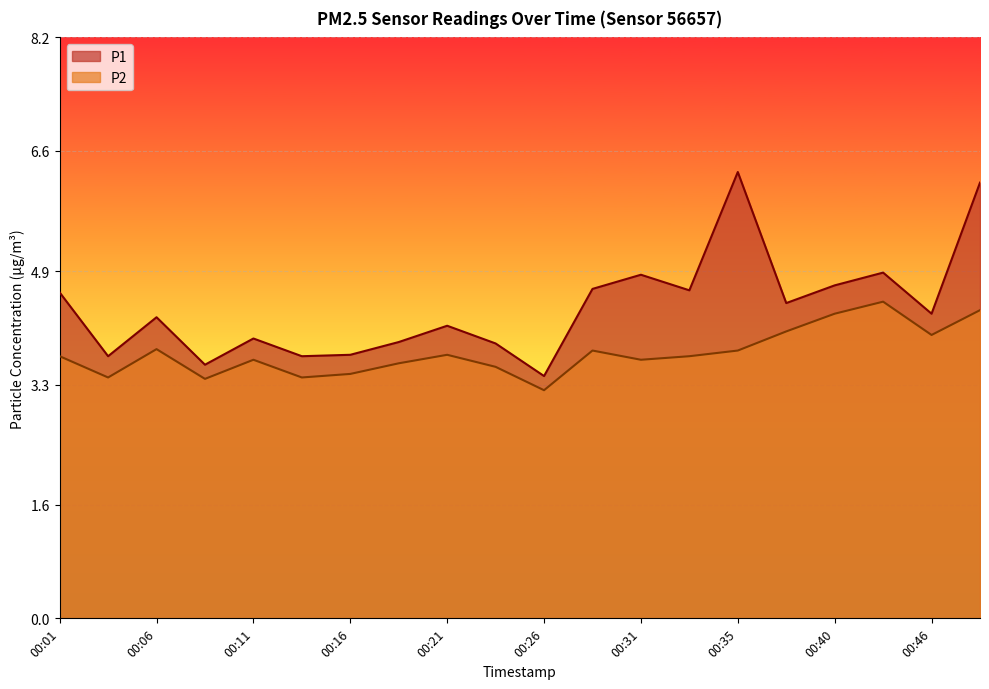

True or false: P1 and P2 intersect in this chart.

False